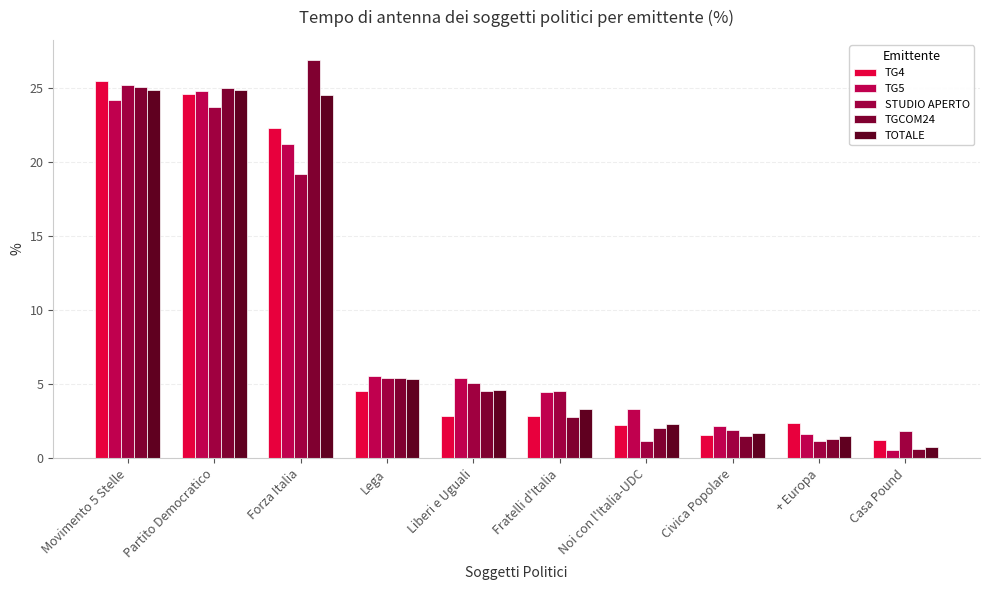

Reading left to right, transcribe all the data shown in this chart.

TG4: 25.5	24.6	22.3	4.5	2.9	2.8	2.3	1.6	2.4	1.2
TG5: 24.2	24.8	21.3	5.6	5.4	4.5	3.3	2.2	1.6	0.5
STUDIO APERTO: 25.2	23.7	19.2	5.4	5.1	4.5	1.2	1.9	1.2	1.8
TGCOM24: 25.1	25.0	26.9	5.4	4.5	2.8	2.0	1.5	1.3	0.6
TOTALE: 24.9	24.9	24.6	5.4	4.6	3.3	2.3	1.7	1.5	0.7